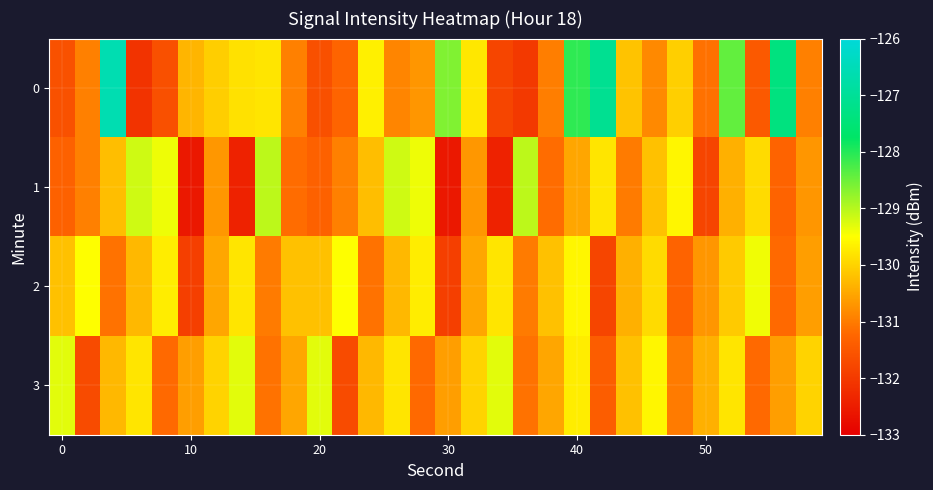

Reading left to right, list all the values displayed in this chart.

0: -131.6	-130.9	-126.6	-132.1	-131.6	-130.3	-130.1	-129.8	-129.8	-130.9	-131.6	-131.3	-129.7	-130.9	-130.7	-128.6	-129.8	-131.8	-132.0	-131.0	-128.1	-127.1	-130.2	-130.8	-130.0	-131.1	-128.4	-131.5	-127.4	-130.9
1: -131.3	-130.9	-130.2	-129.2	-129.4	-132.6	-130.7	-132.4	-129.0	-131.2	-131.3	-130.9	-130.2	-129.2	-129.4	-132.6	-130.7	-132.4	-129.0	-131.2	-130.5	-129.8	-131.0	-130.2	-129.6	-131.8	-130.4	-129.9	-131.3	-130.7
2: -130.2	-129.5	-131.1	-130.3	-129.7	-131.9	-130.5	-129.8	-131.0	-130.2	-130.2	-129.5	-131.1	-130.3	-129.7	-131.9	-130.5	-129.8	-131.0	-130.2	-129.6	-131.8	-130.4	-129.9	-131.3	-130.7	-130.1	-129.4	-131.2	-130.6
3: -129.3	-131.7	-130.3	-129.8	-131.2	-130.6	-130.0	-129.3	-131.1	-130.5	-129.3	-131.7	-130.3	-129.8	-131.2	-130.6	-130.0	-129.3	-131.1	-130.5	-129.7	-131.4	-130.2	-129.6	-131.0	-130.4	-129.8	-131.2	-130.6	-130.0